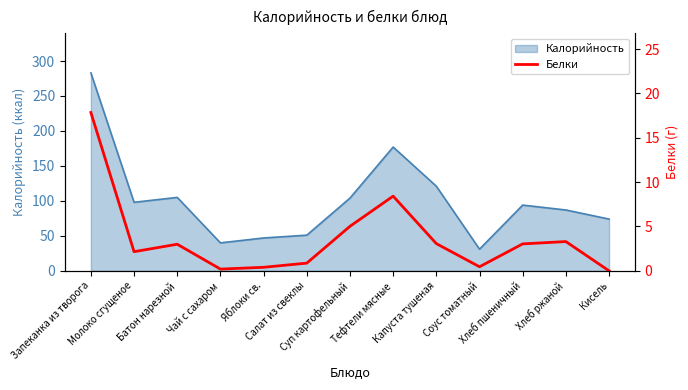

What is the difference between the second highest and second lowest values?

8.2